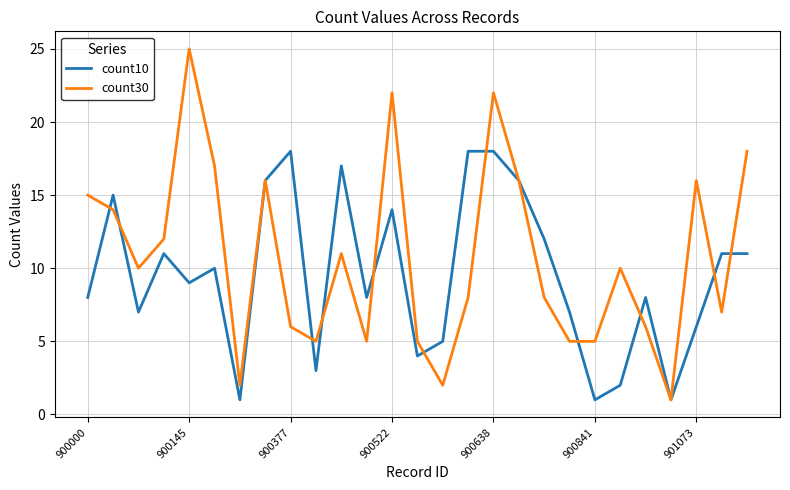

Which series has the widest spread of values?

count30